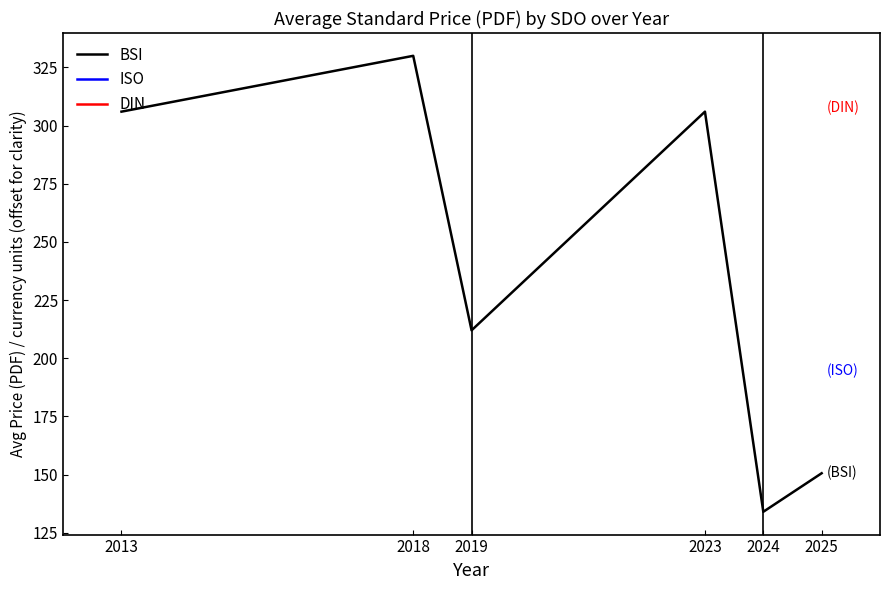

How many interior local valleys (lower than both neighbors) does the data have?

2